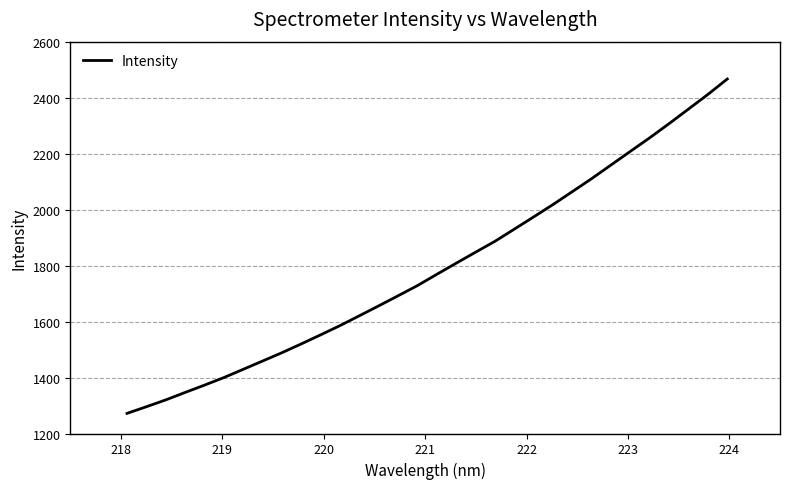

What is the difference between the maximum and minimum values?

1194.7